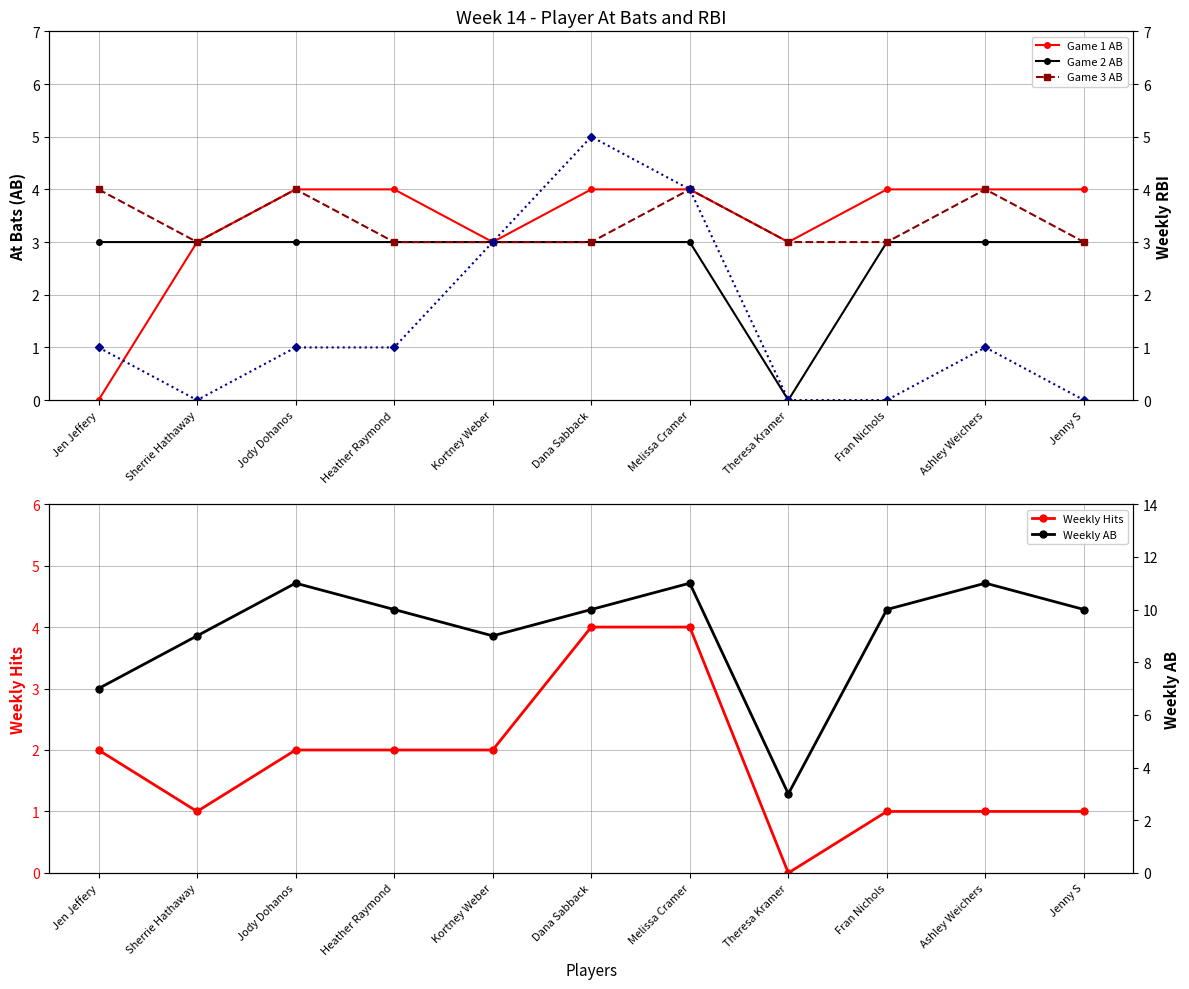

Which series has the widest spread of values?

Weekly AB